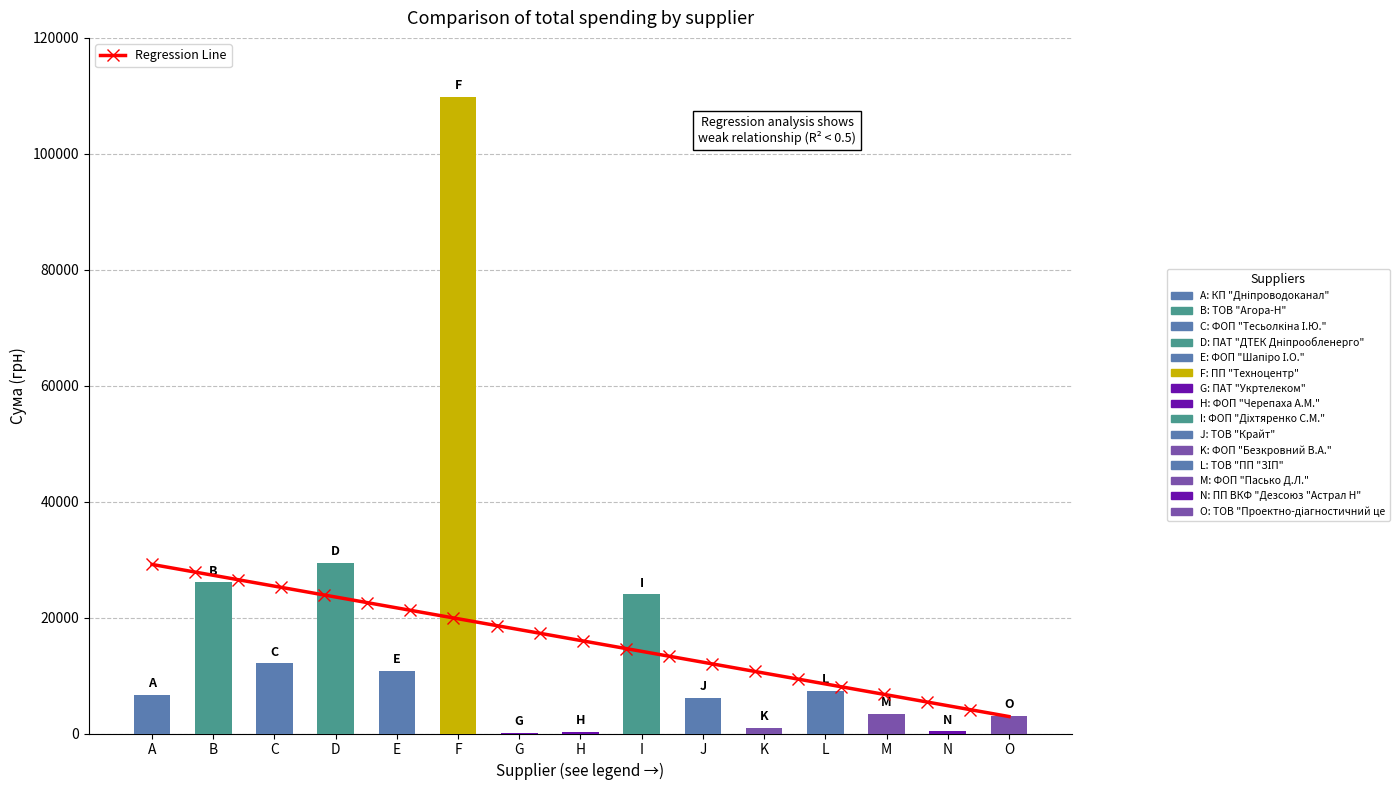

Does the chart contain any negative values?

No